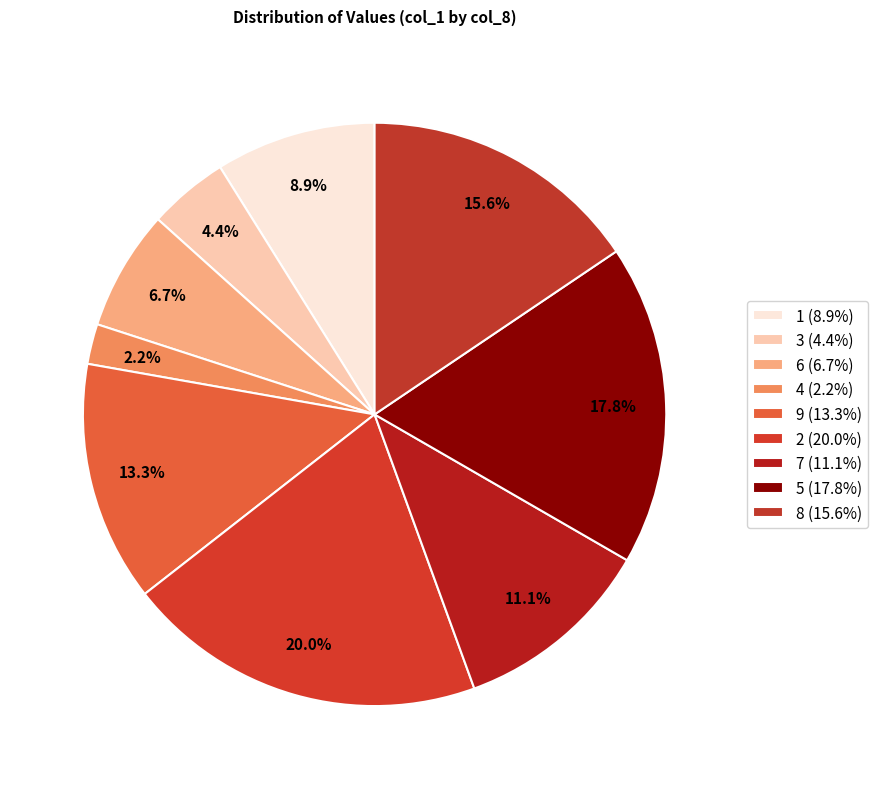

Count the number of slices in the pie.

9